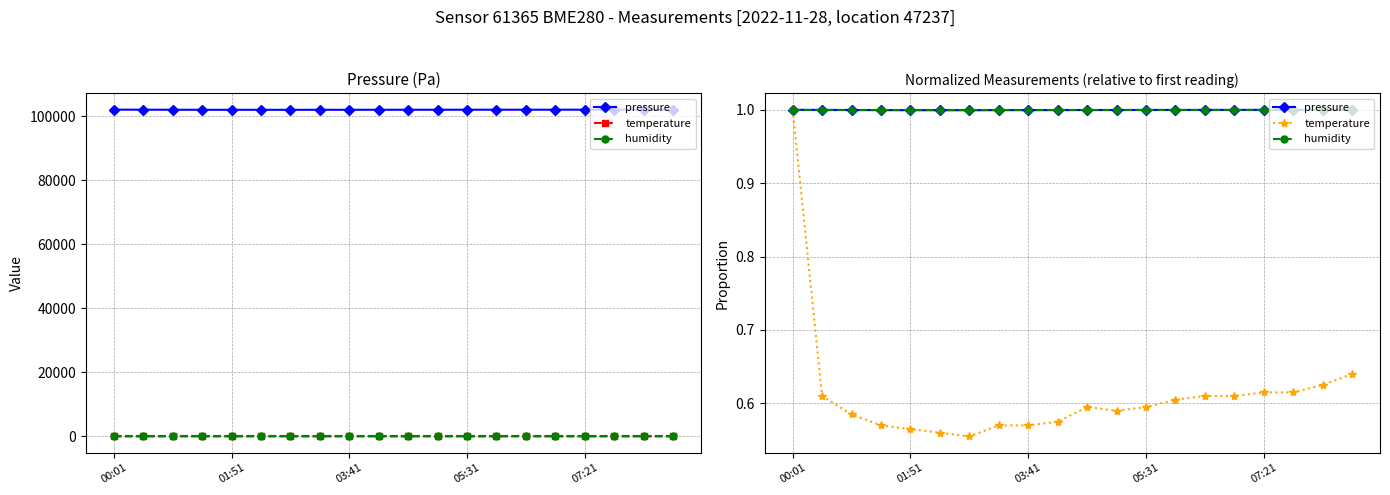

Read the humidity value at 9.

1.0